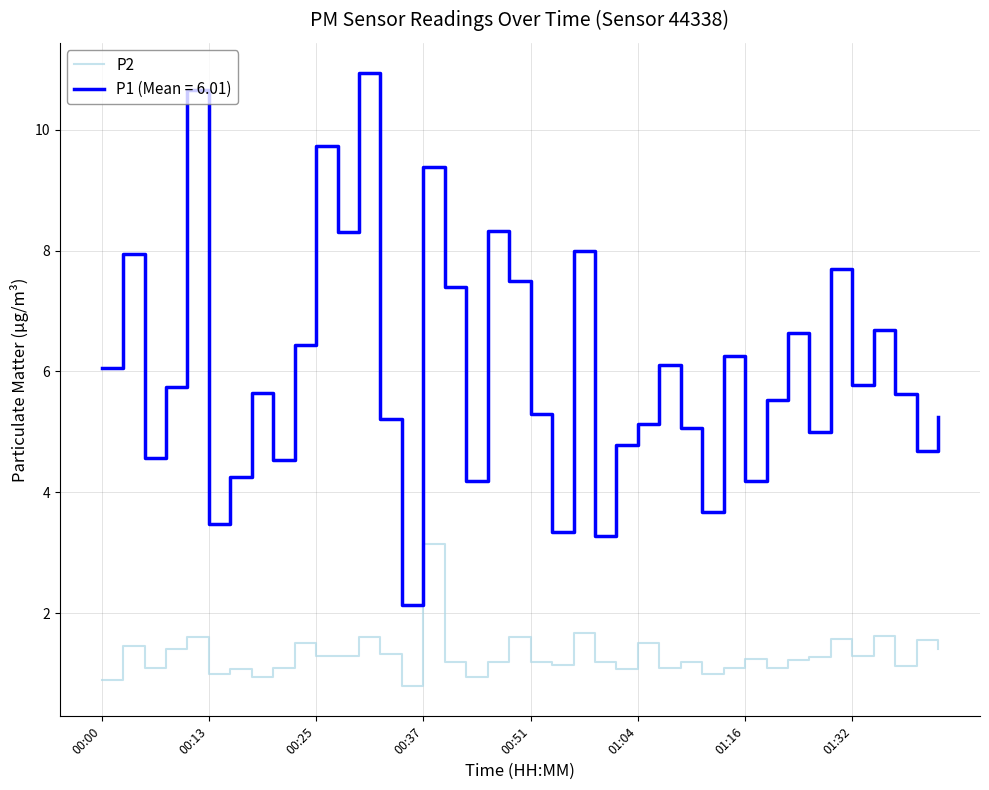

Rank the series by their maximum value, from lowest to highest.

P2, P1 (Mean = 6.01)